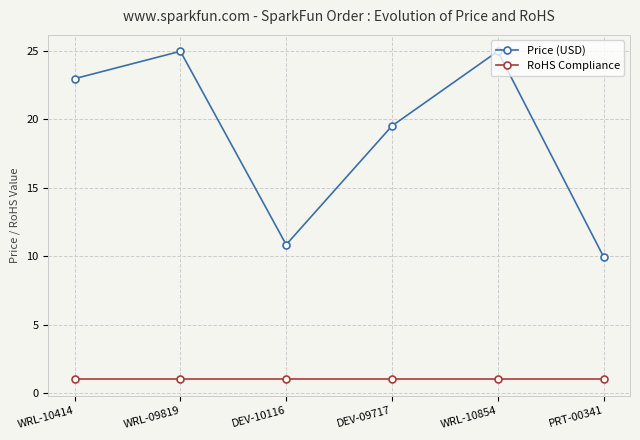

At DEV-10116, list the series in order from smallest to largest.

RoHS Compliance, Price (USD)